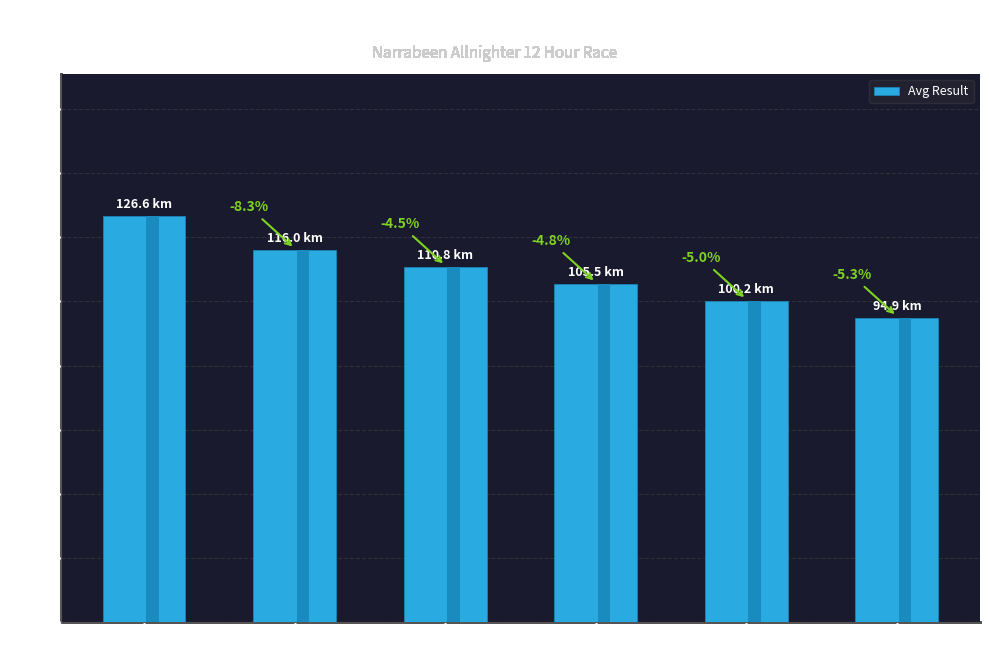

Is it true that the value at Rank 4
(AUS) is 49.1?

False